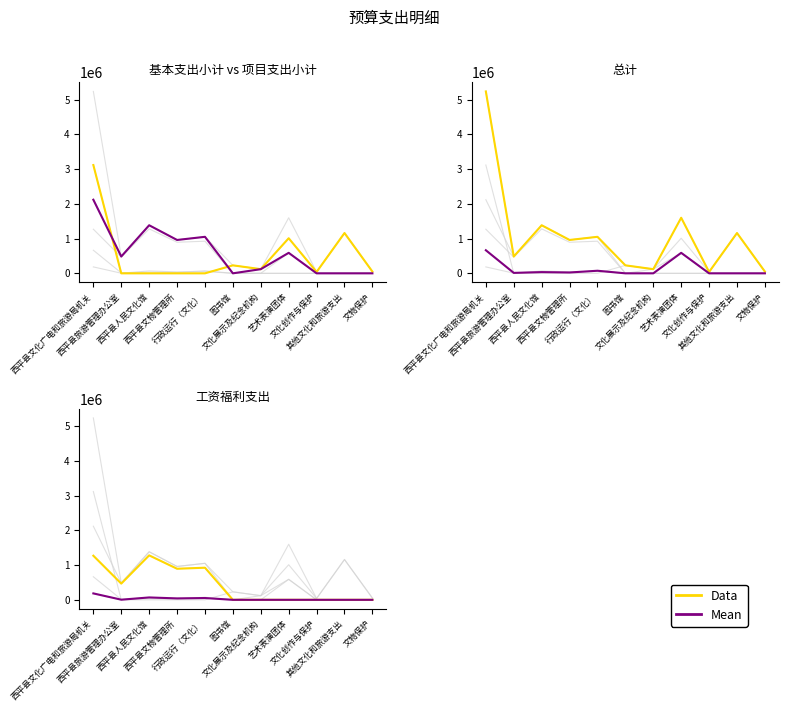

True or false: Mean and Data cross at least once.

False